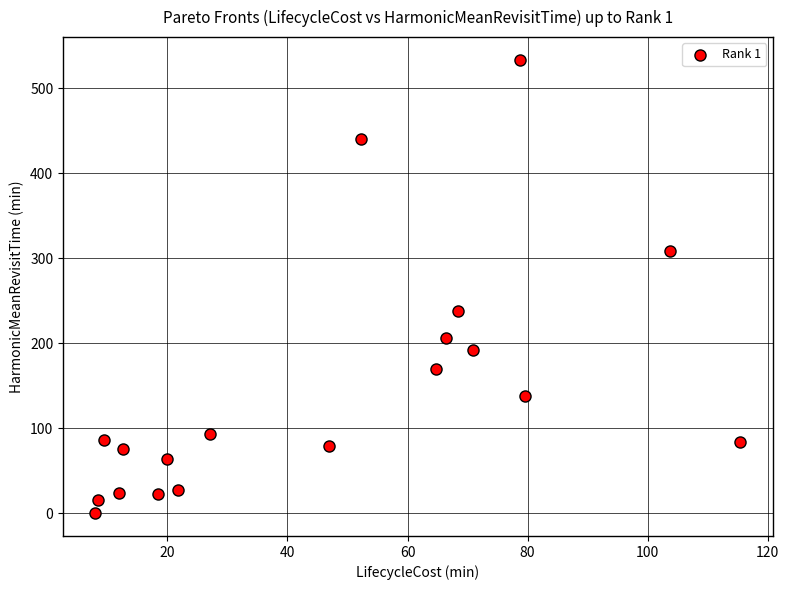

What Y value in the scatter plot is closest to 266?

238.1